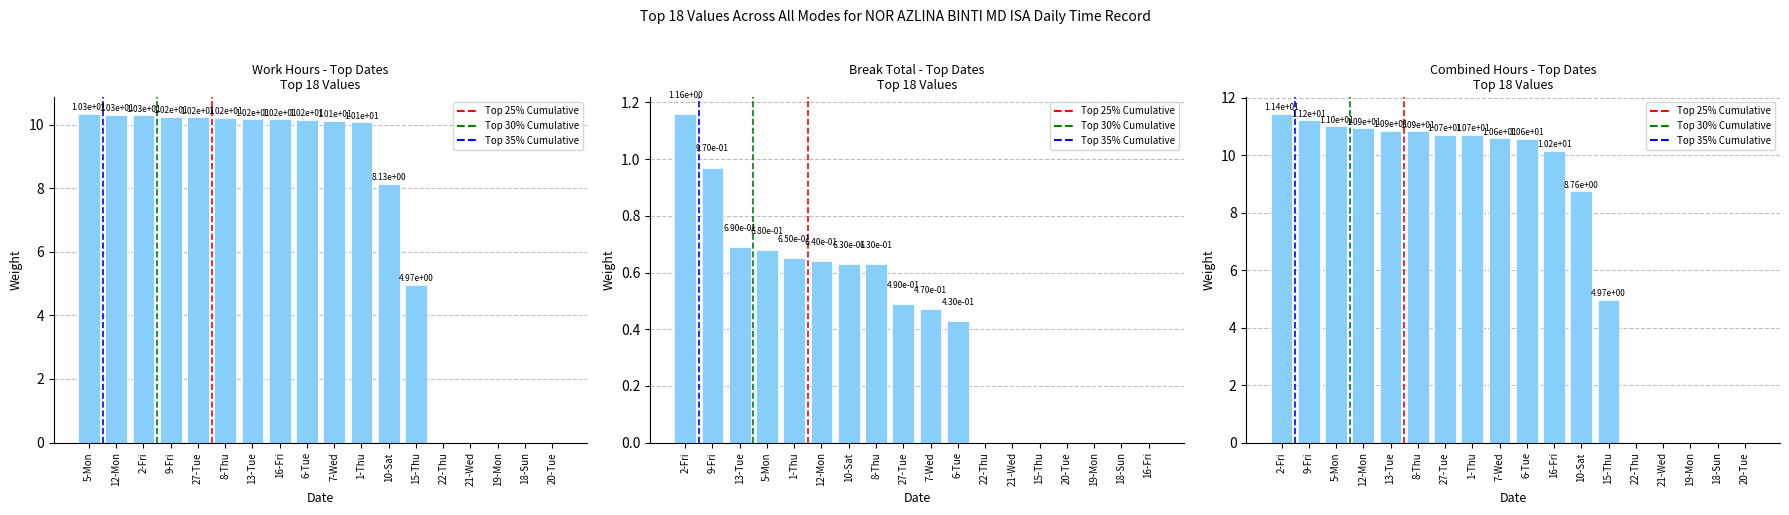

How many data points in Low (Work Hours) are less than 10?

7